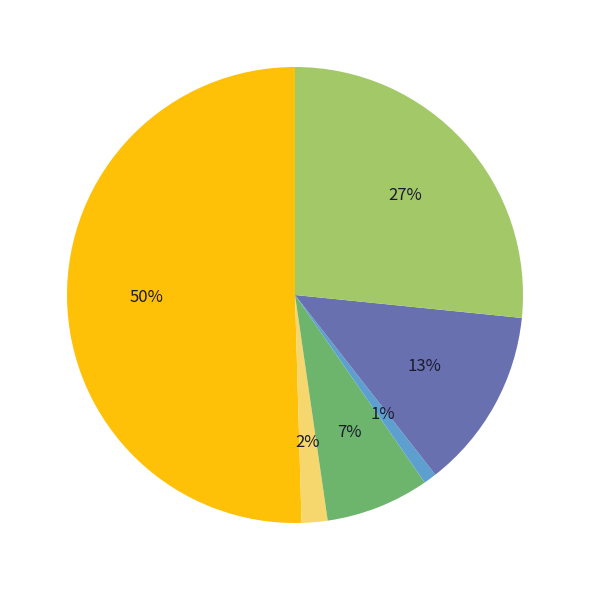

Rank the categories by value from lowest to highest.

Asian alone, Black or African American alone, American Indian and Alaska Native, Some Other Race alone, Two or More Races, White alone